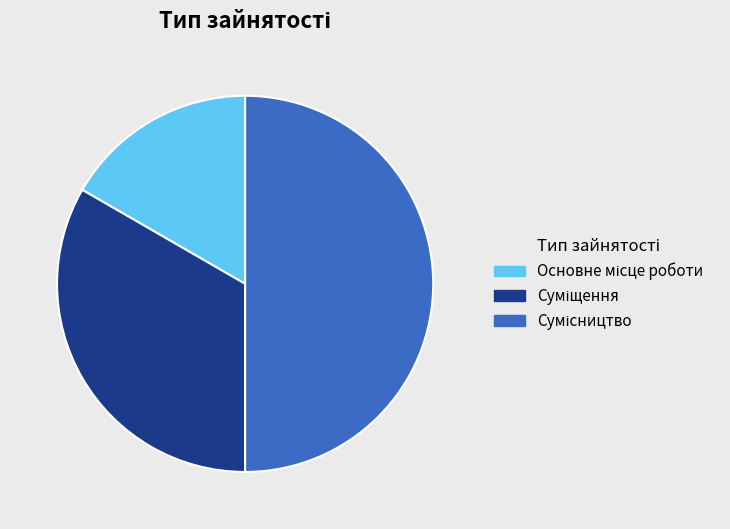

Count the number of slices in the pie.

3